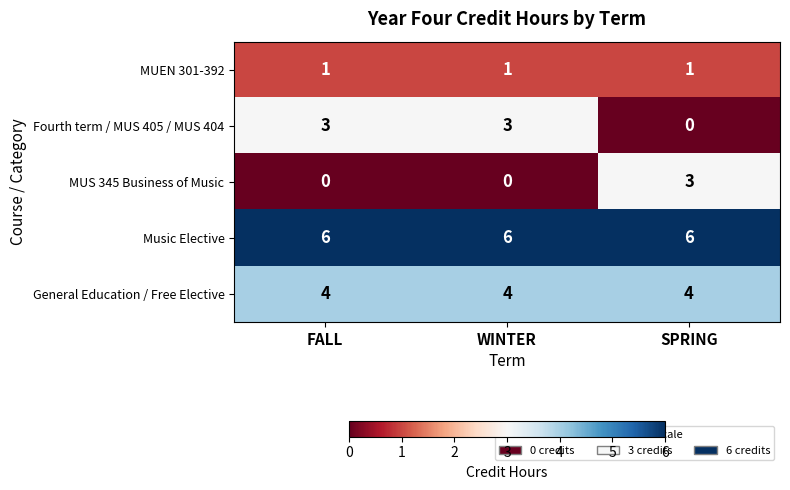

The value of General Education / Free Elective at SPRING is 7. True or false?

False